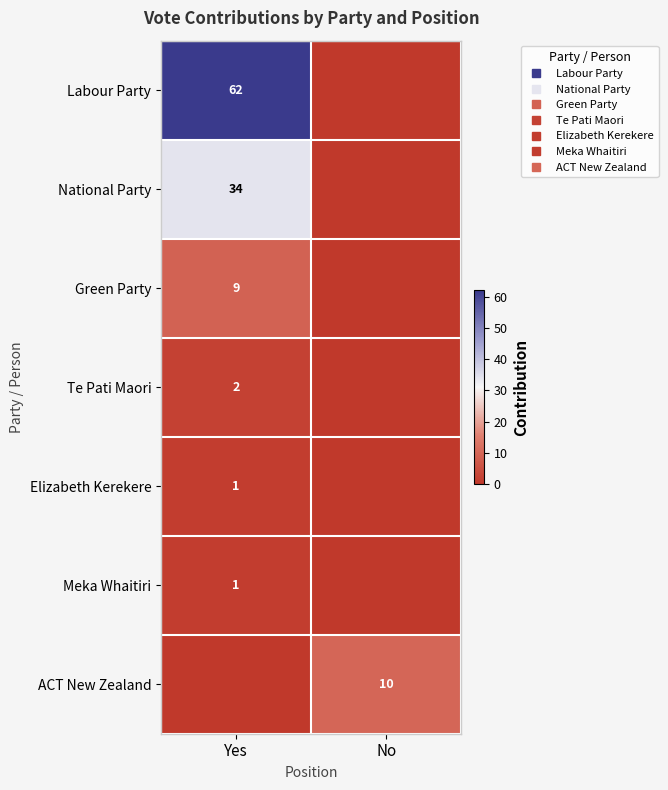

What is the average value of the ACT New Zealand series?

5